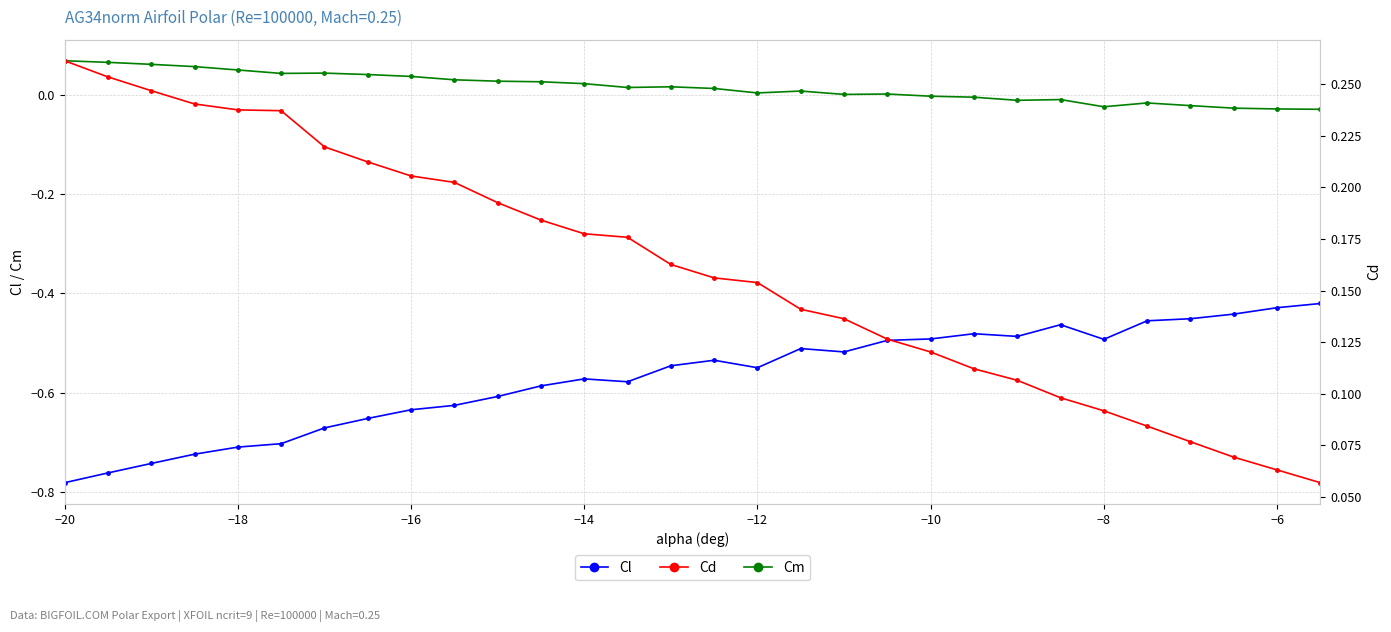

True or false: Cl and Cm cross at least once.

False